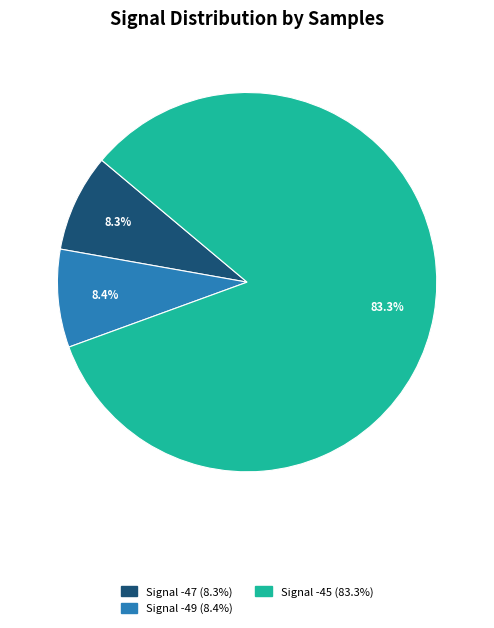

Is there any slice that represents more than half of the pie?

Yes